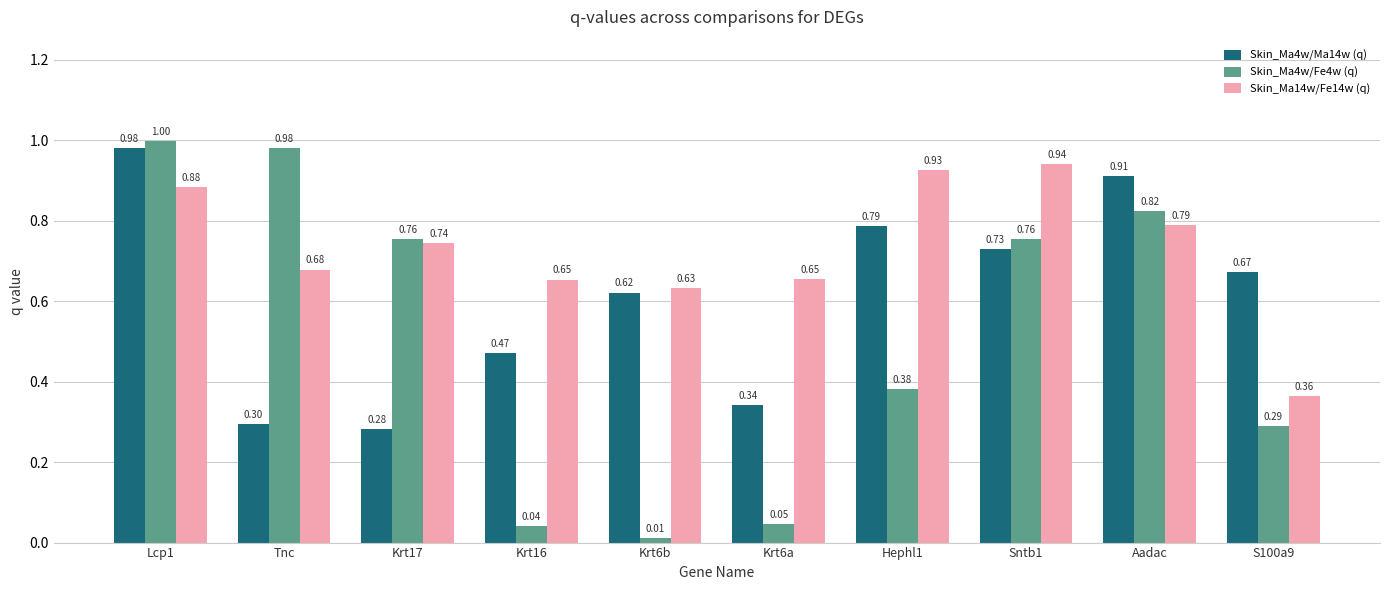

What is the maximum value shown in the chart?

1.0